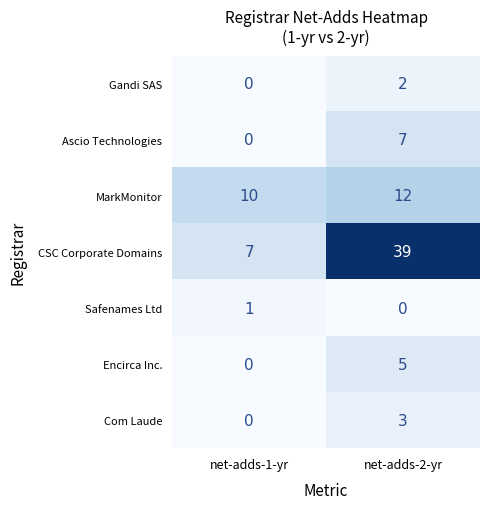

At which category is the sum across all series the highest?

net-adds-2-yr